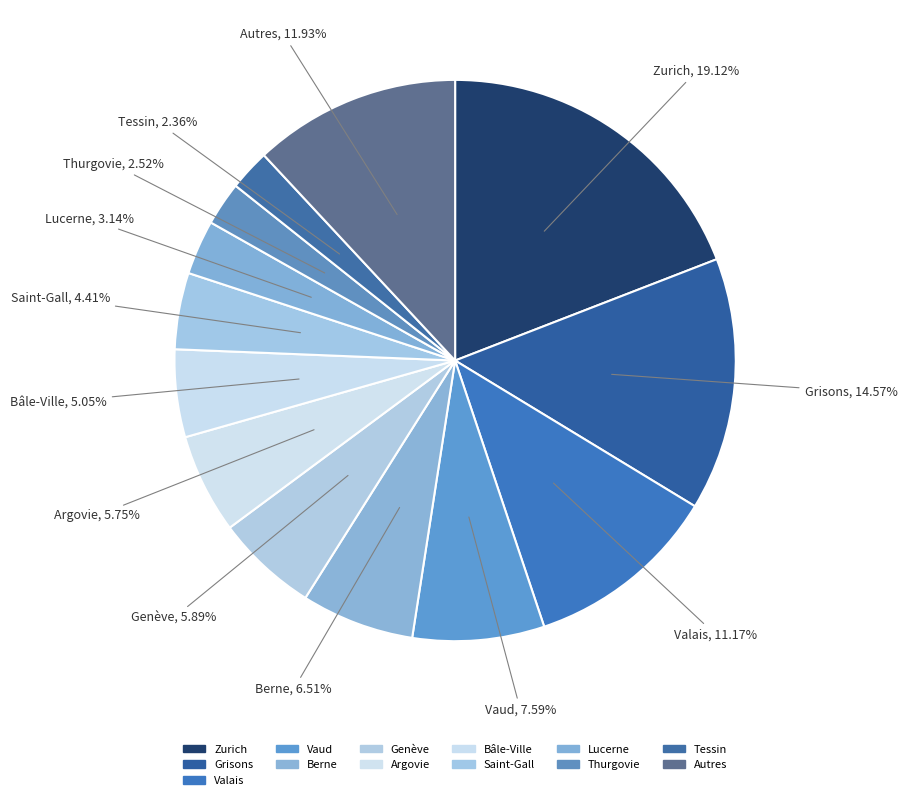

How many segments does this pie chart have?

13